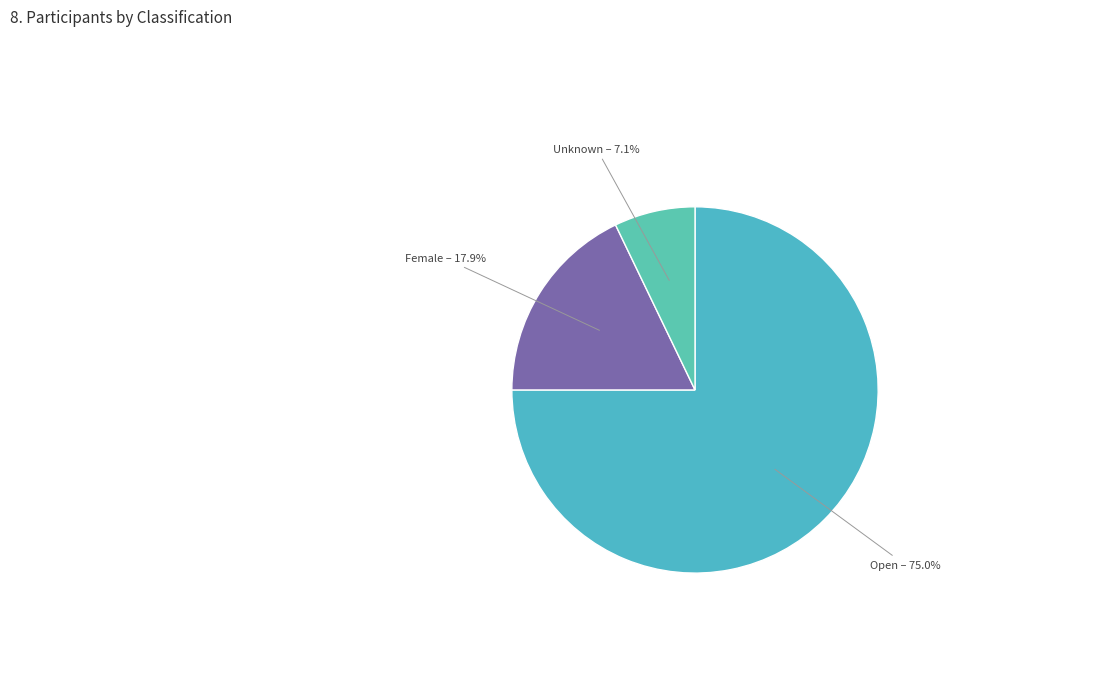

To the nearest percent, what is the difference between the Female and Unknown slice percentages?

11%